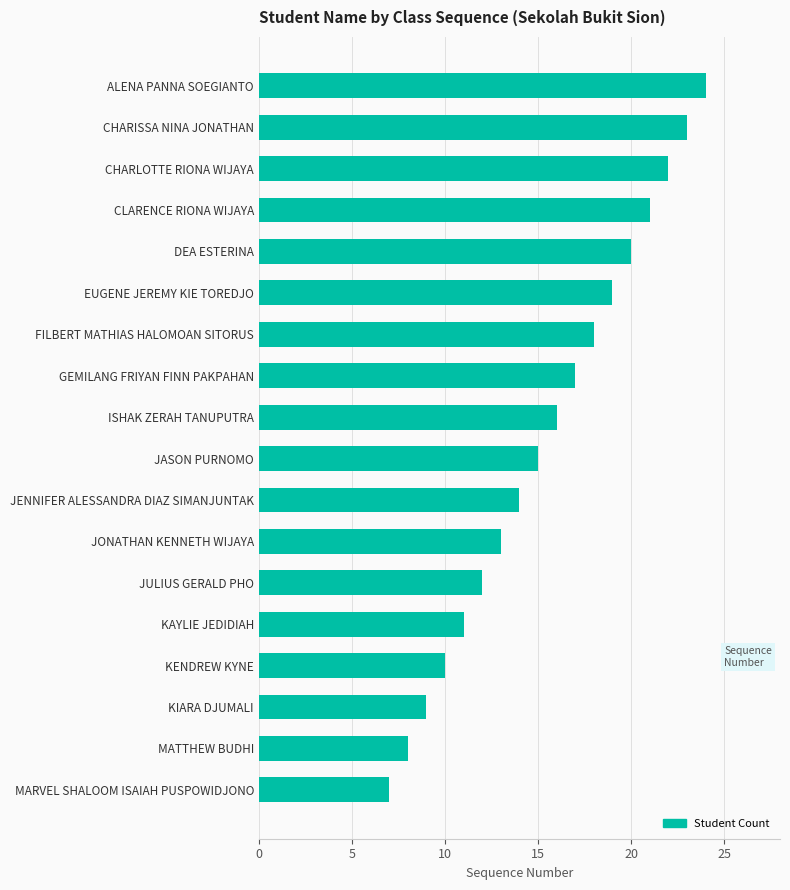

Which has a higher value, JENNIFER ALESSANDRA DIAZ SIMANJUNTAK or FILBERT MATHIAS HALOMOAN SITORUS?

FILBERT MATHIAS HALOMOAN SITORUS